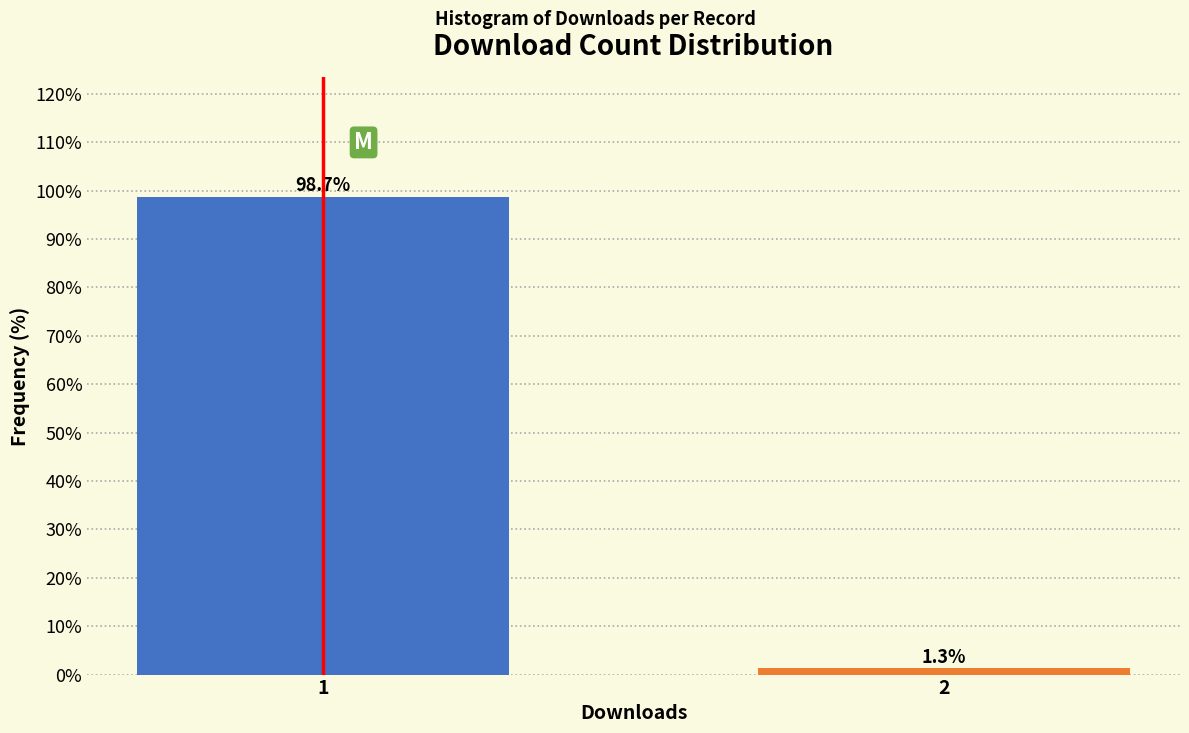

Reading left to right, extract all data points from this chart.

98.7	1.3